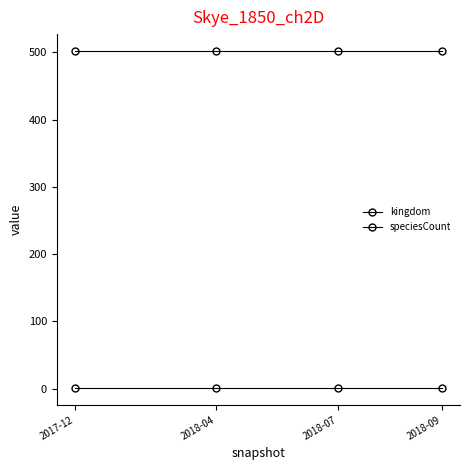

Reading left to right, list all the values displayed in this chart.

kingdom: 1	1	1	1
speciesCount: 502	502	502	502